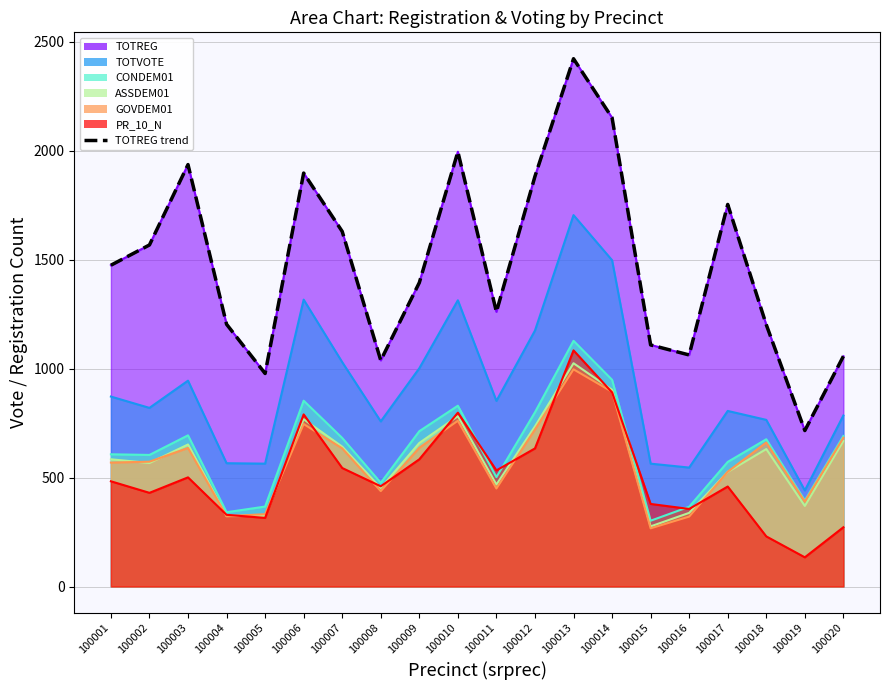

Rank the categories by value from highest to lowest.

100013, 100014, 100010, 100003, 100006, 100012, 100017, 100007, 100002, 100001, 100009, 100011, 100004, 100018, 100015, 100016, 100020, 100008, 100005, 100019